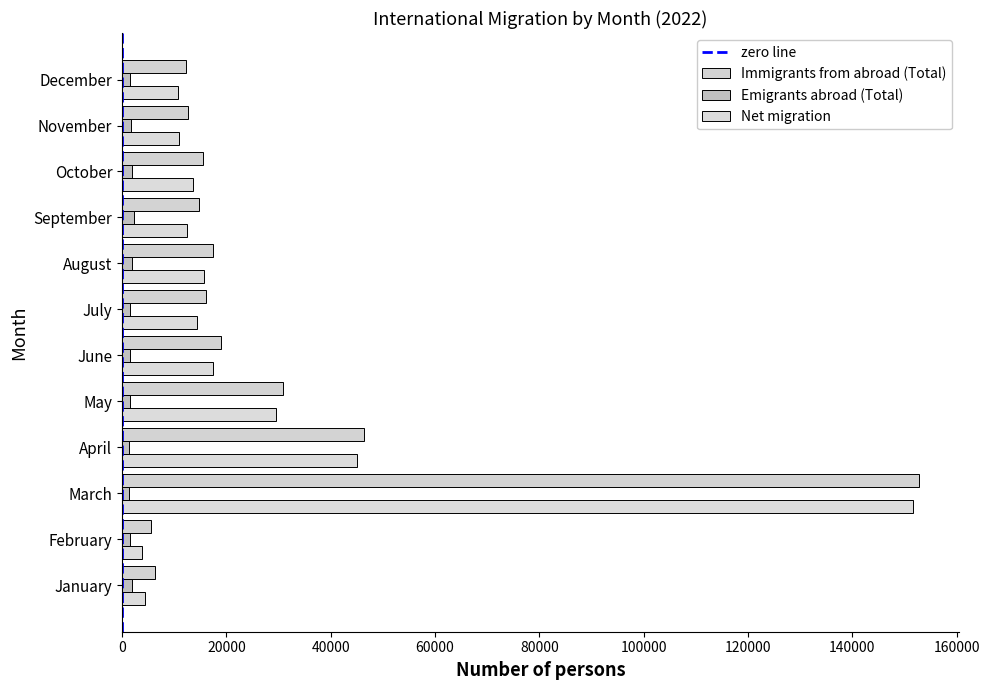

Which series has the largest range (max minus min)?

Net migration